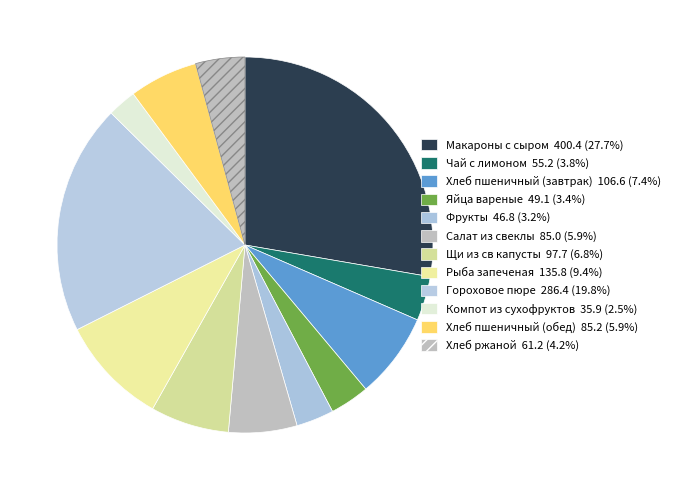

Count the number of slices in the pie.

12